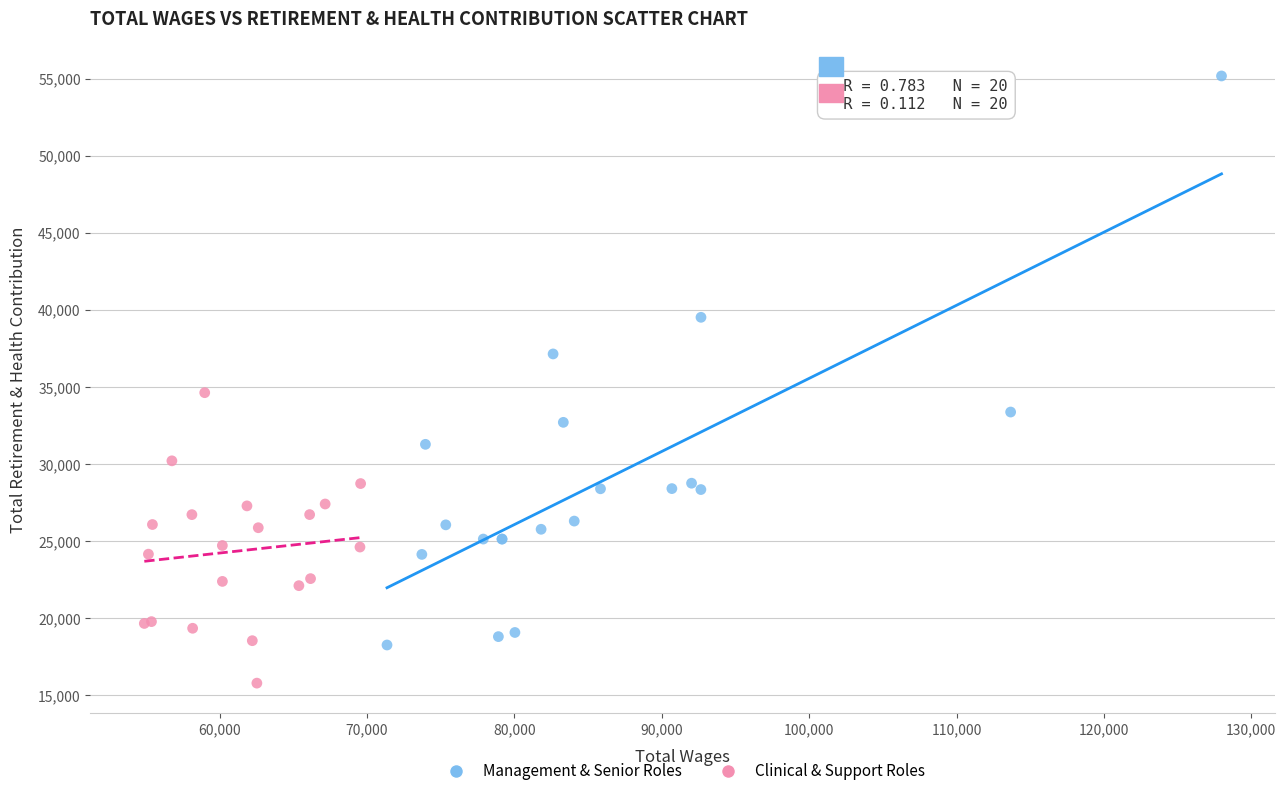

Which series contains the highest Y value?

Management & Senior Roles